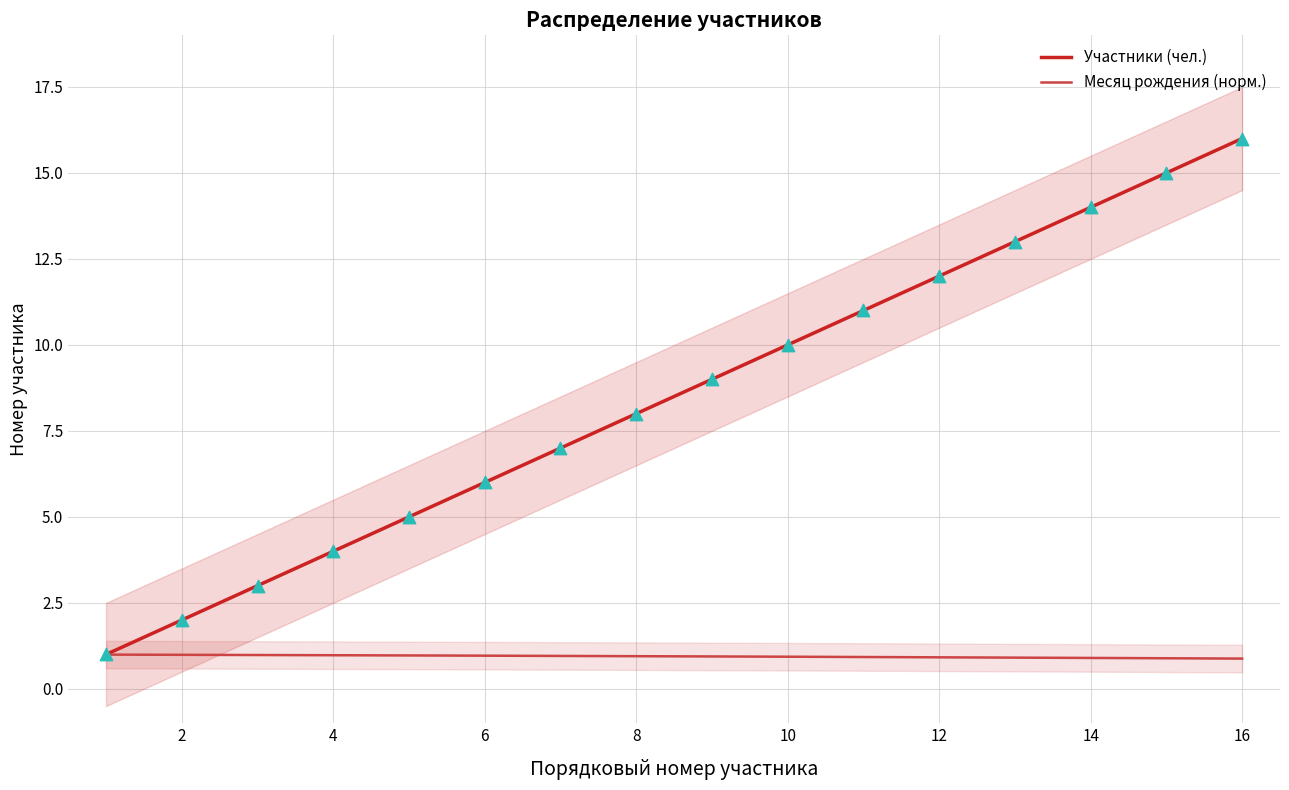

What is the maximum value for Участники (чел.)?

16.0